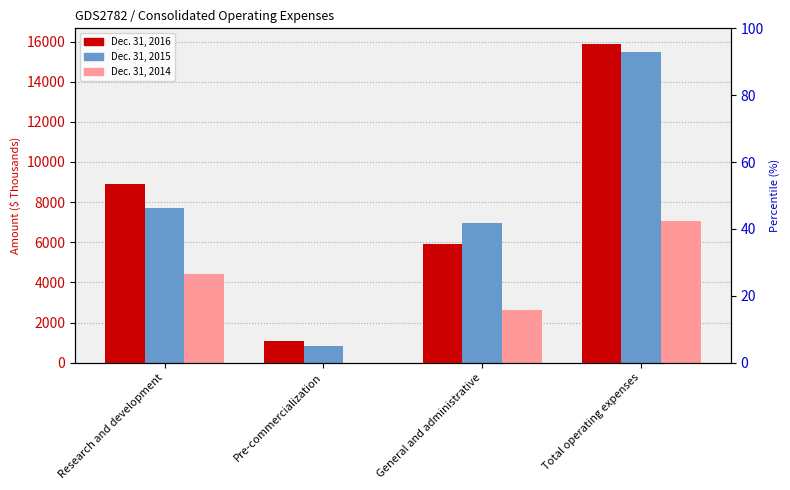

Which category has the highest value in the Dec. 31, 2014 series?

Total operating expenses